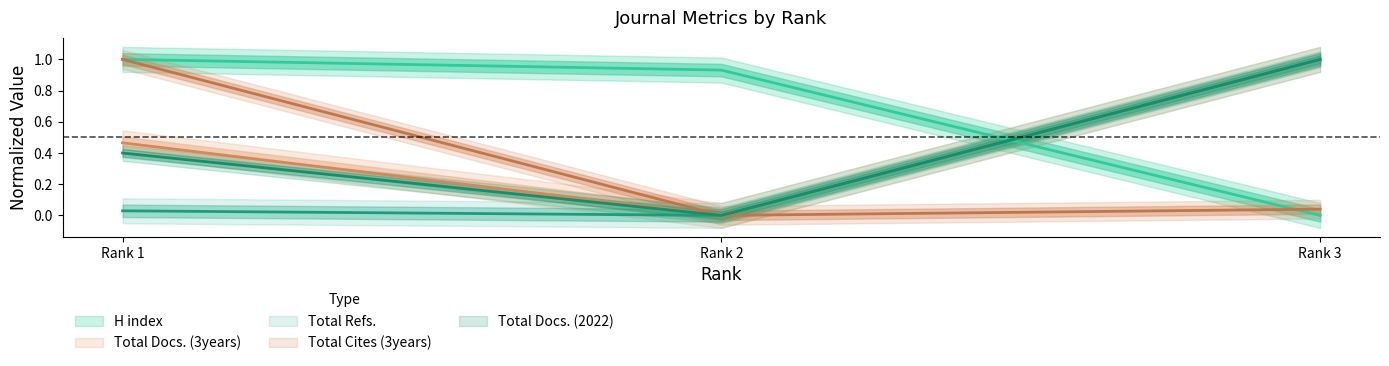

At how many categories does at least one series exceed 0?

3